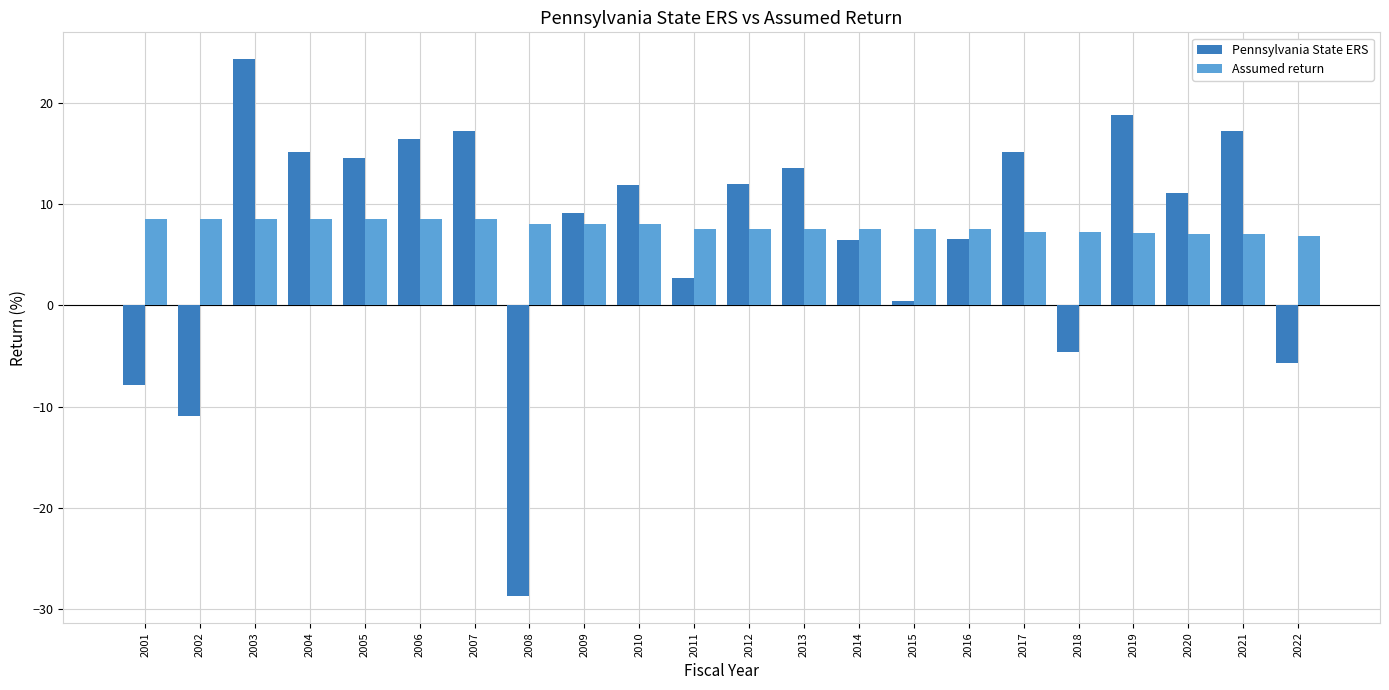

Which series has the largest total across all categories?

Assumed return